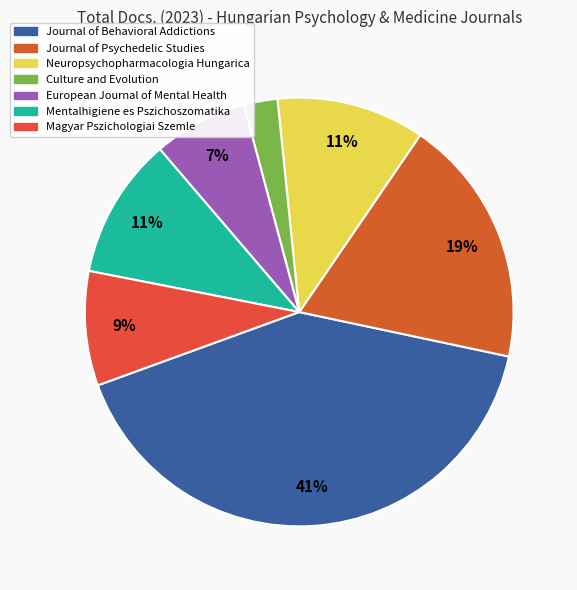

To the nearest percent, what is the average slice percentage?

14%